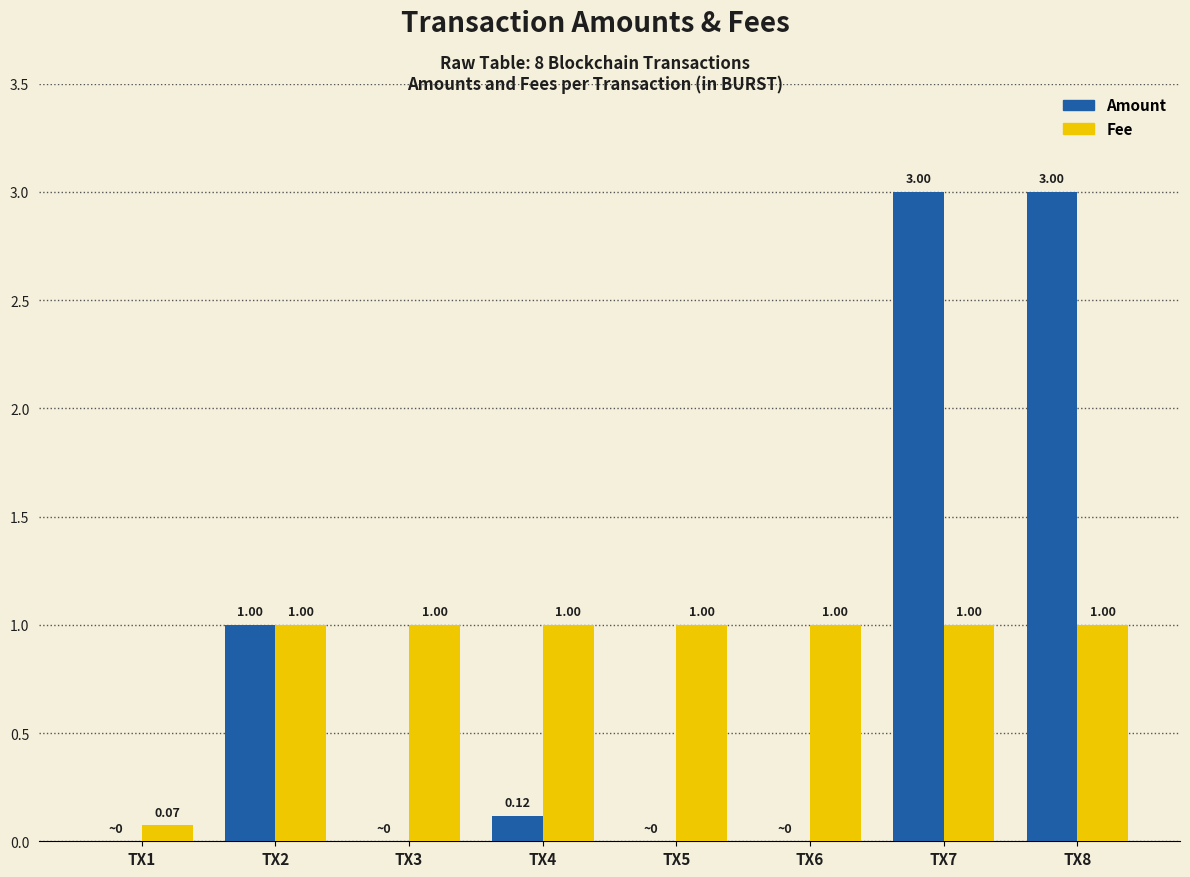

What is the sum of all Amount values?

7.1